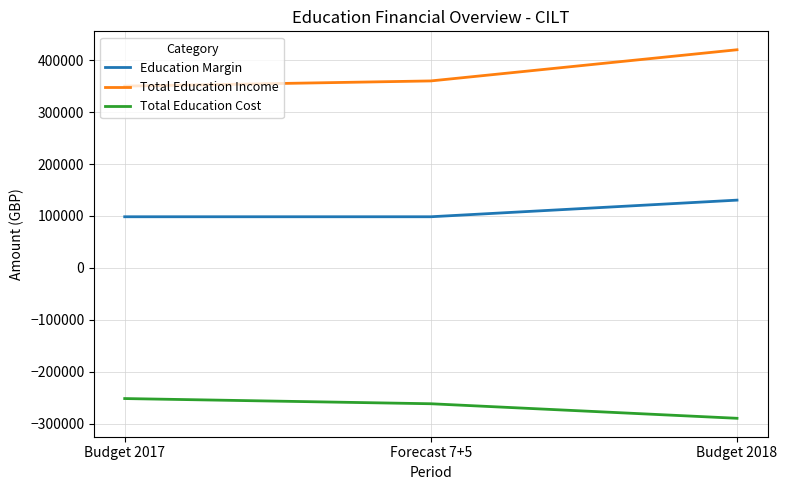

How many lines are shown in the chart?

3